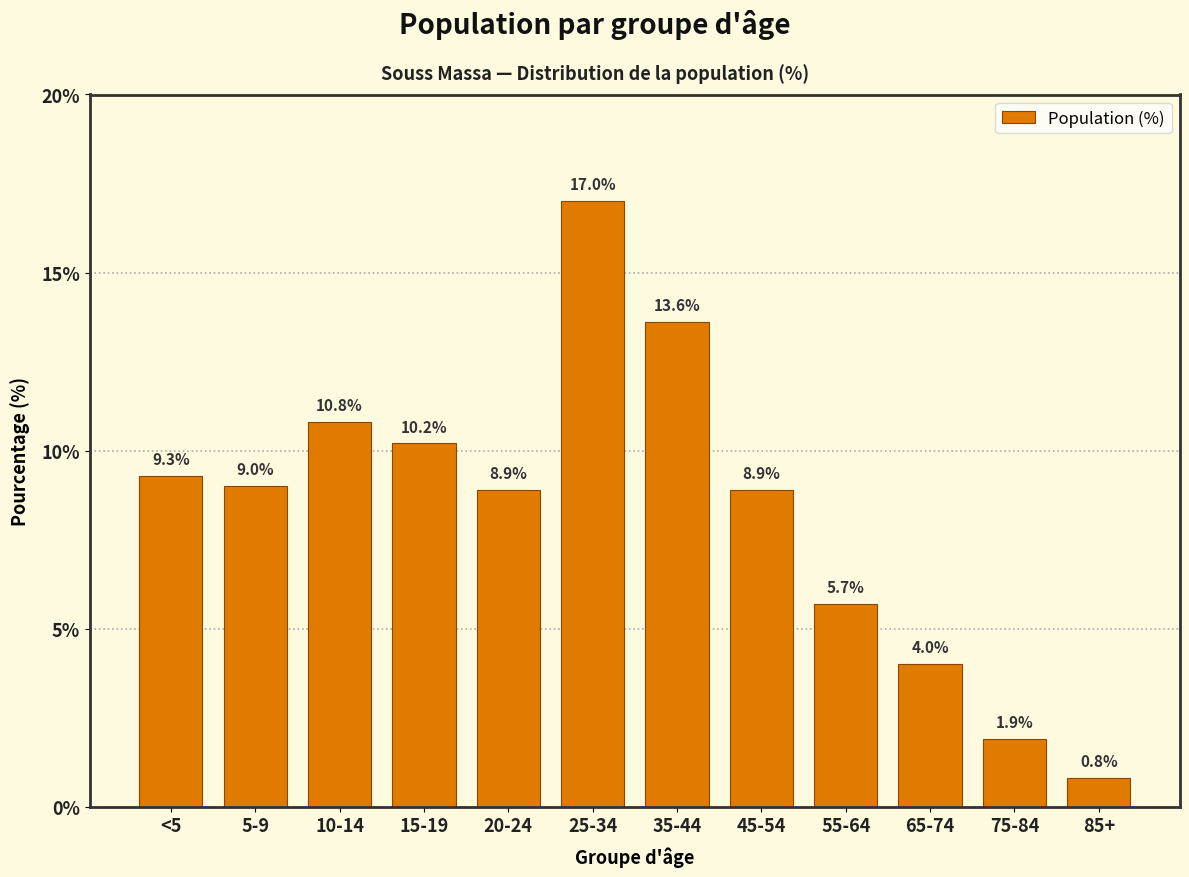

Reading right to left, transcribe all the data shown in this chart.

0.8	1.9	4.0	5.7	8.9	13.6	17.0	8.9	10.2	10.8	9.0	9.3